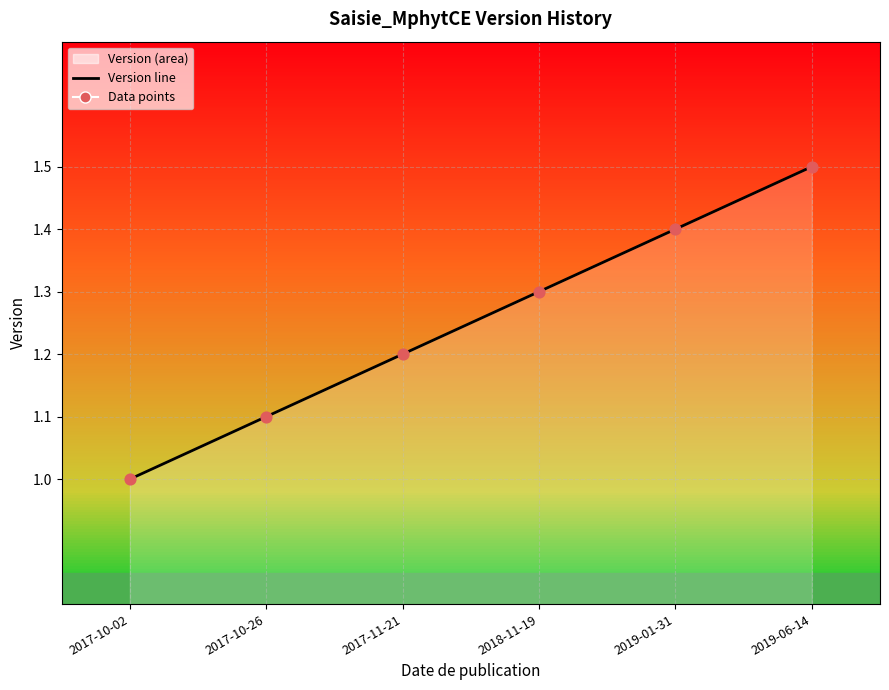

What is the change in value from 2017-11-21 to 2019-01-31?

+0.2